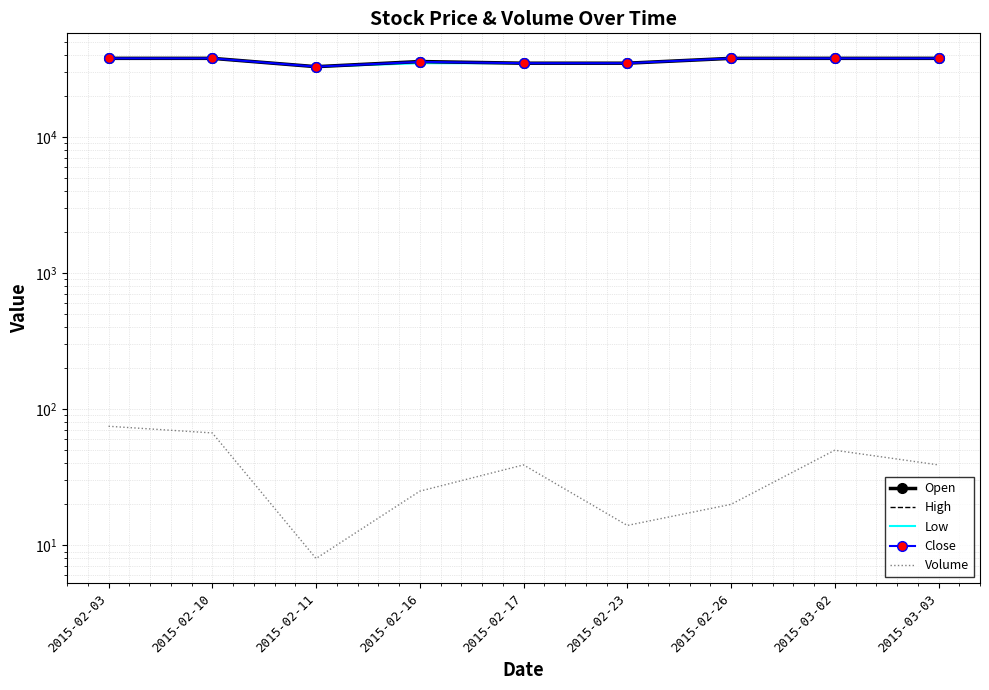

What is the highest value of the Close series?

38000